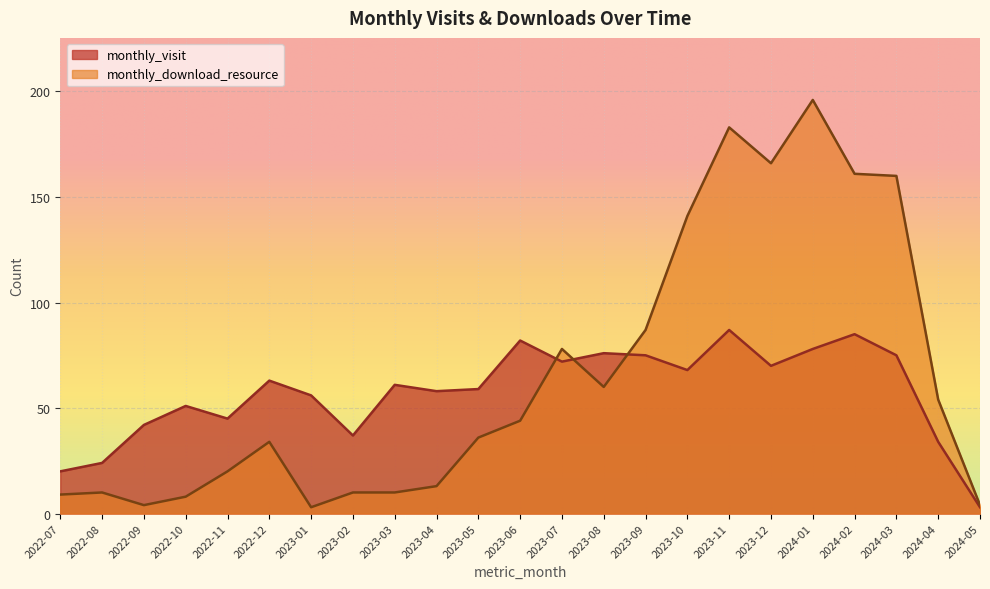

The monthly_download_resource series shows 35 at 2022-11. True or false?

False